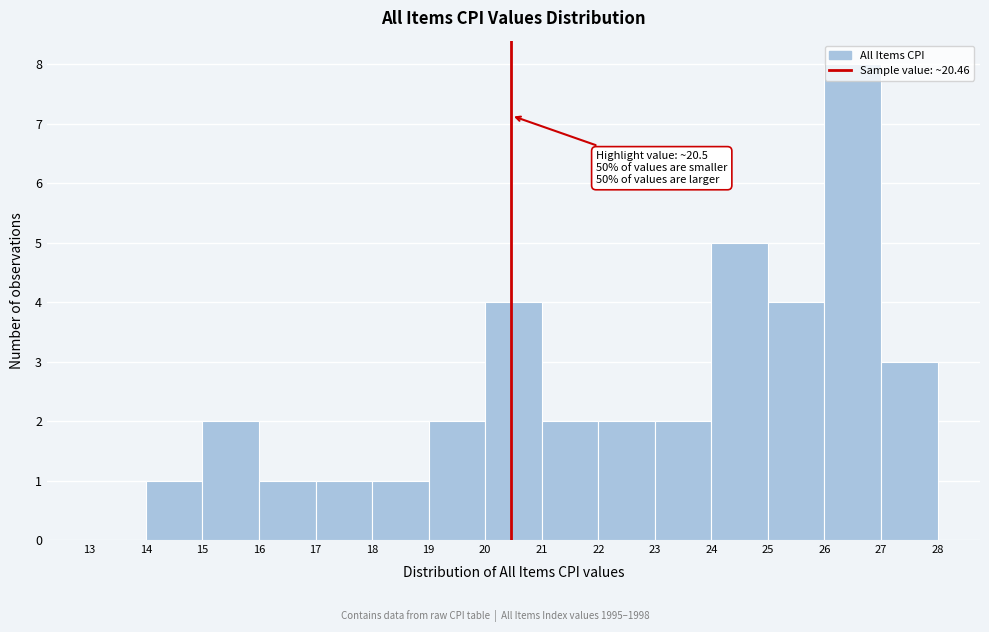

Which range on the x-axis has the tallest bar?

26 to 27